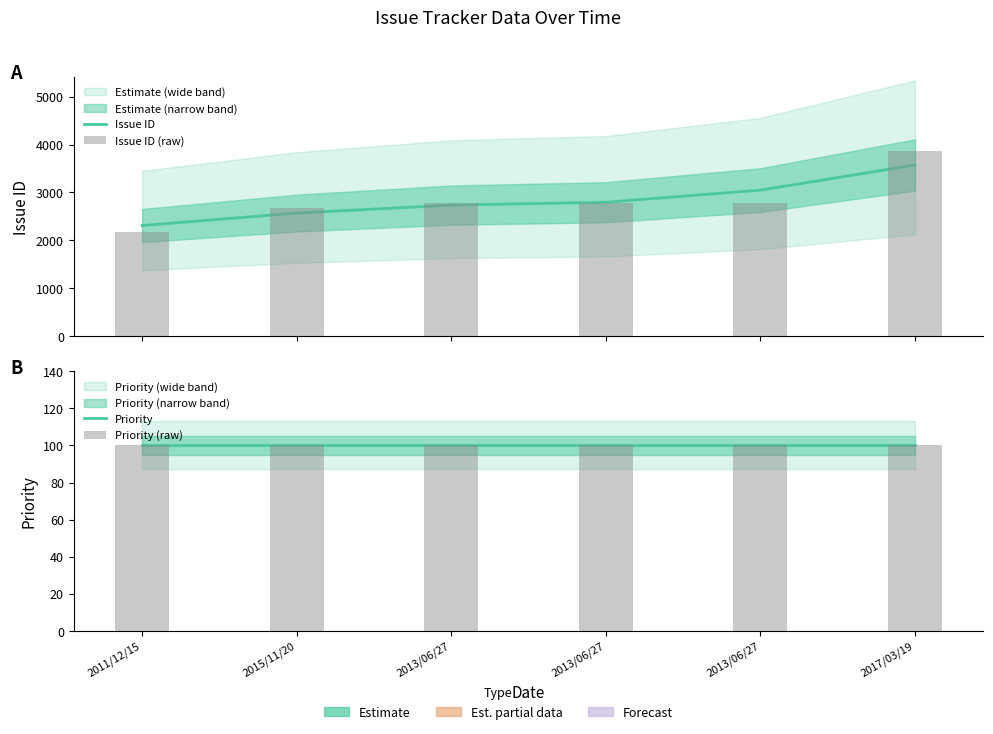

Is it true that Issue ID (raw) equals 2772.0 at 2013/06/27?

True